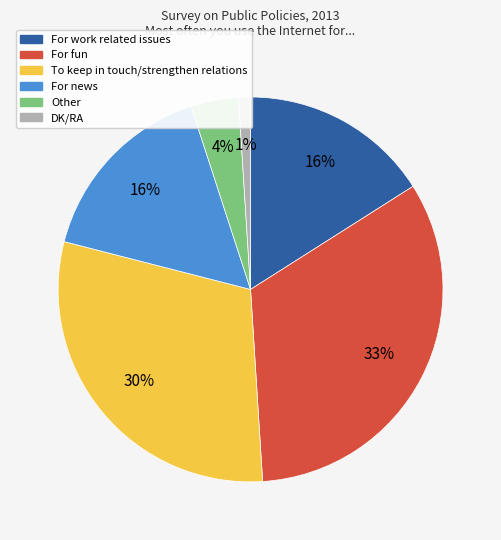

Count the number of slices in the pie.

6